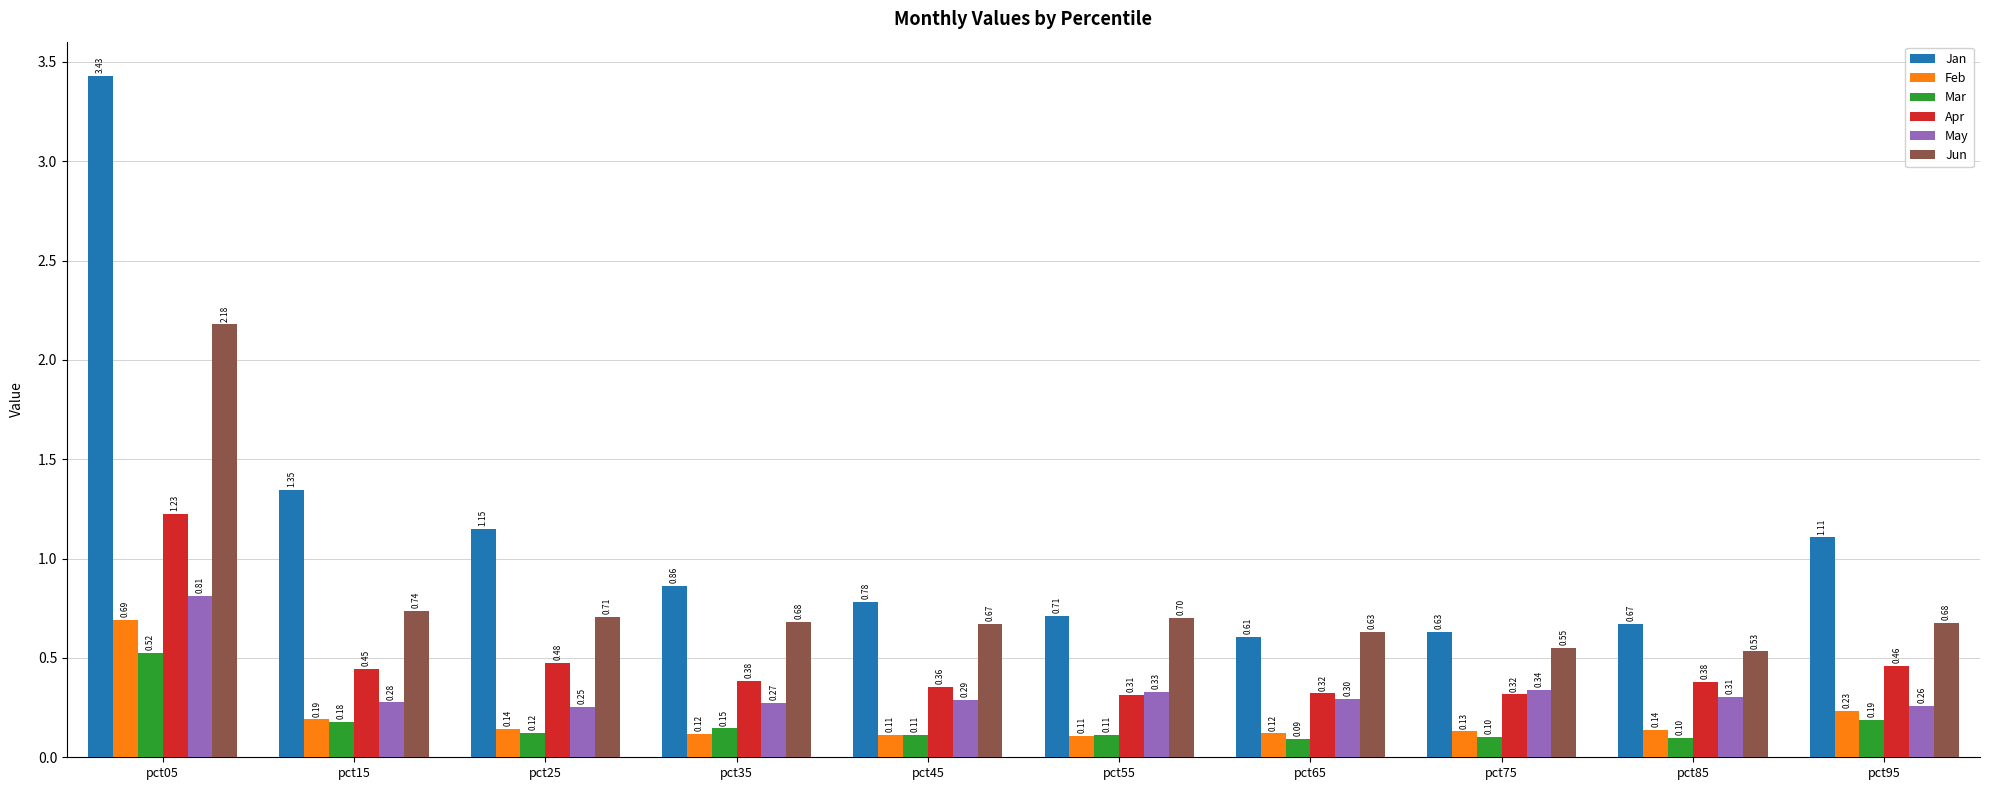

Rank the series by their maximum value, from lowest to highest.

Mar, Feb, May, Apr, Jun, Jan